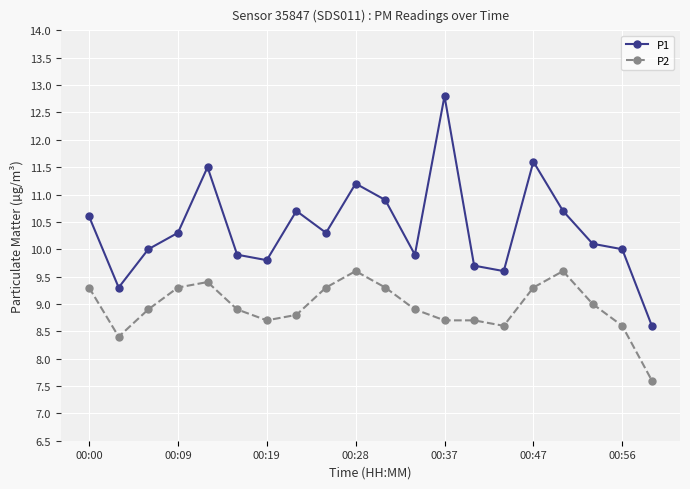

True or false: P1 and P2 cross at least once.

False